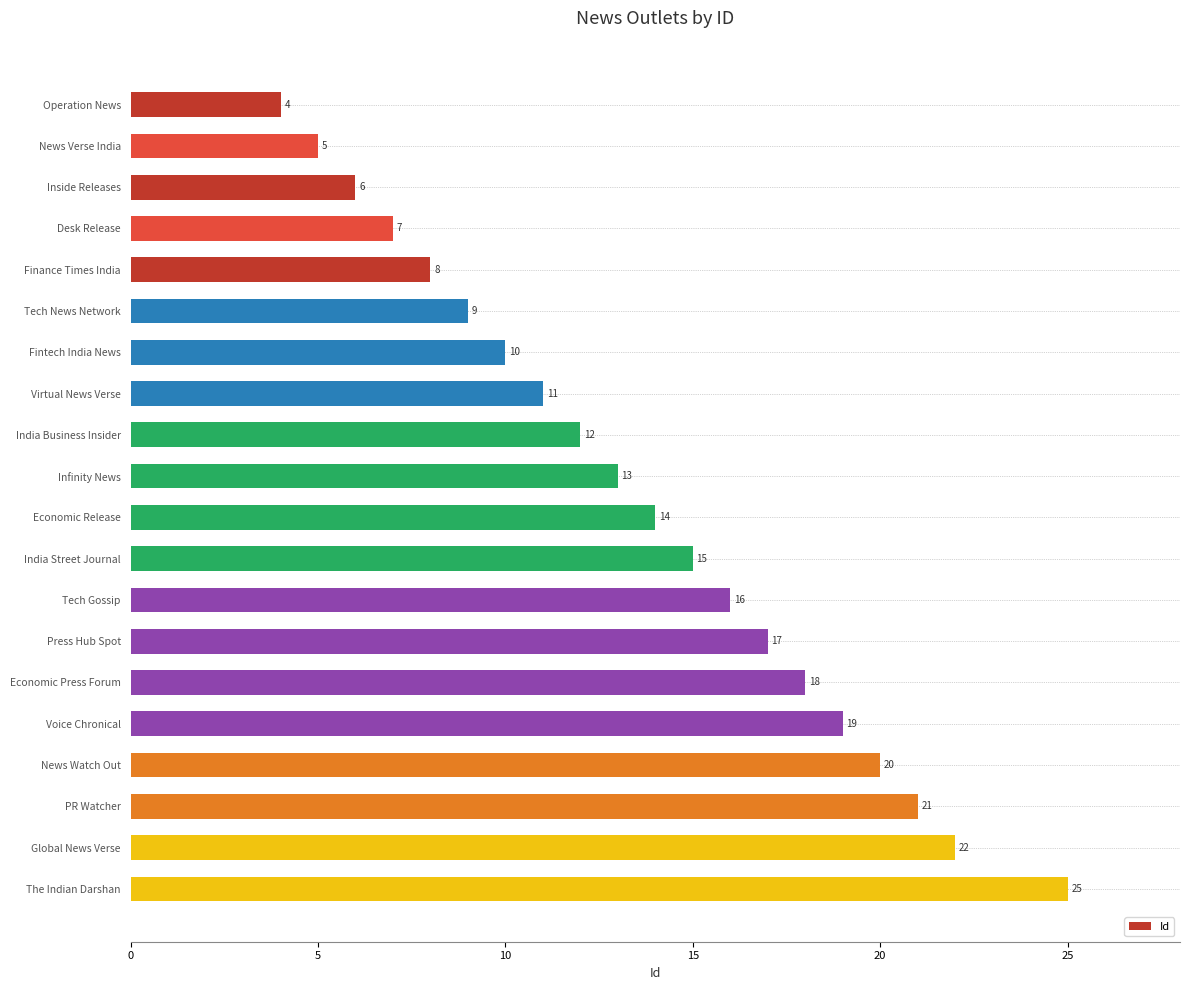

Which label corresponds to the largest value in the chart?

The Indian Darshan